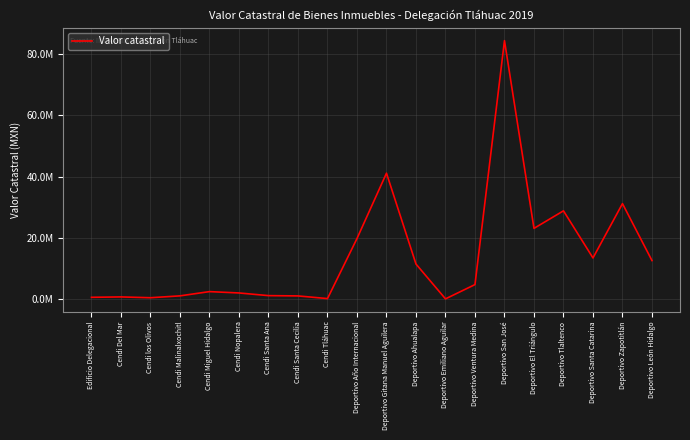

True or false: the data shows 2537331.4 at Cendi Miguel Hidalgo.

True